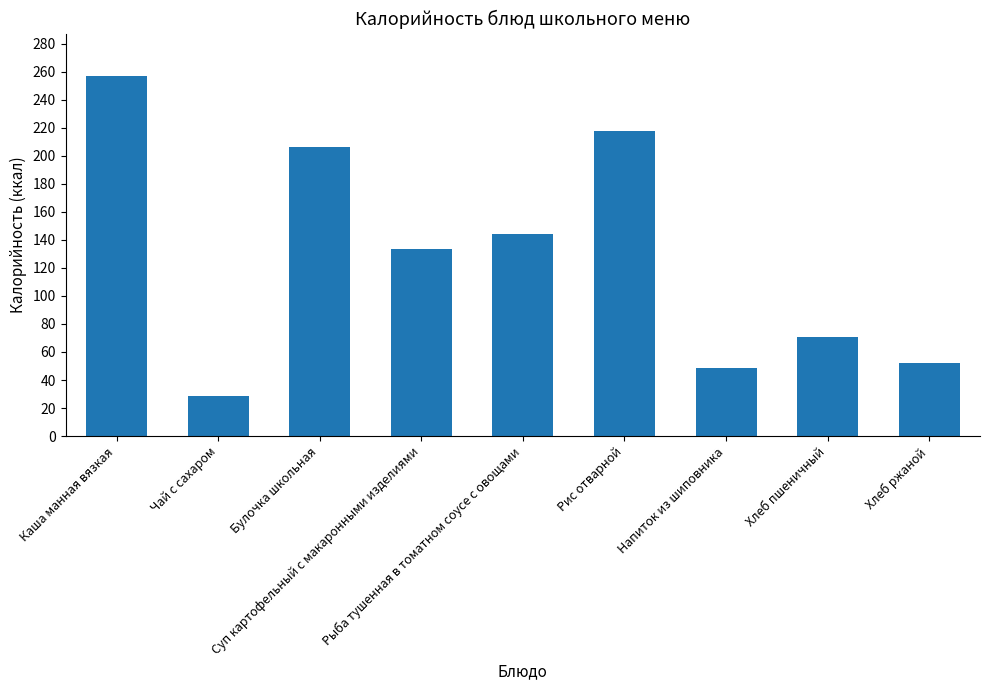

List the labels in order of value, largest first.

Каша манная вязкая, Рис отварной, Булочка школьная, Рыба тушенная в томатном соусе с овощами, Суп картофельный с макаронными изделиями, Хлеб пшеничный, Хлеб ржаной, Напиток из шиповника, Чай с сахаром